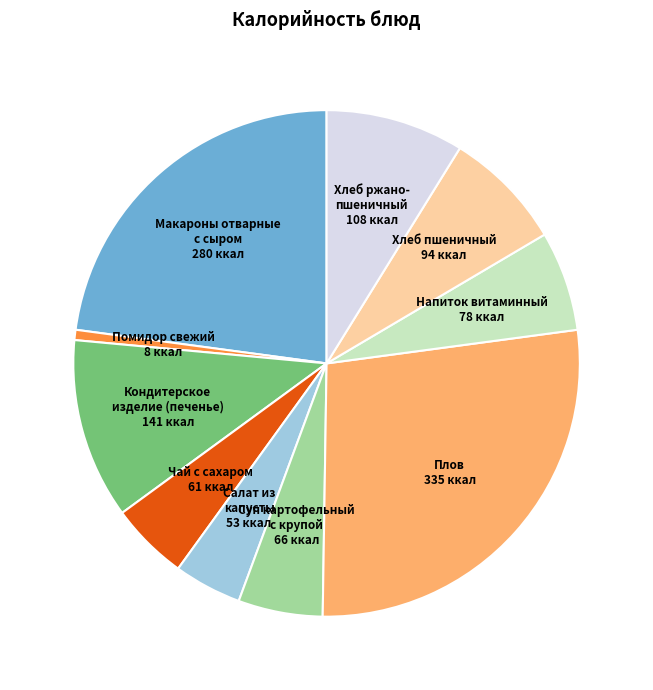

Does any single category account for the majority?

No